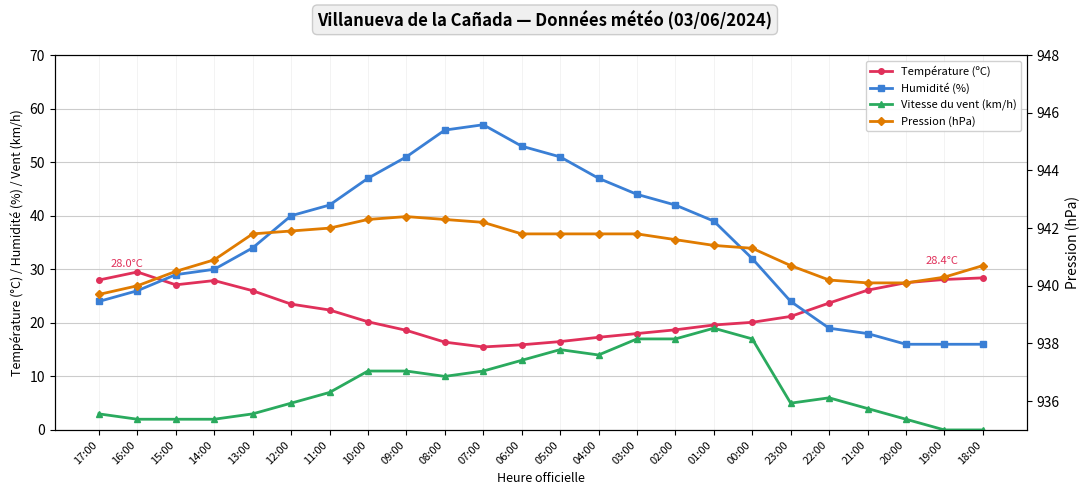

Between 08:00 and 07:00, which is larger?

08:00